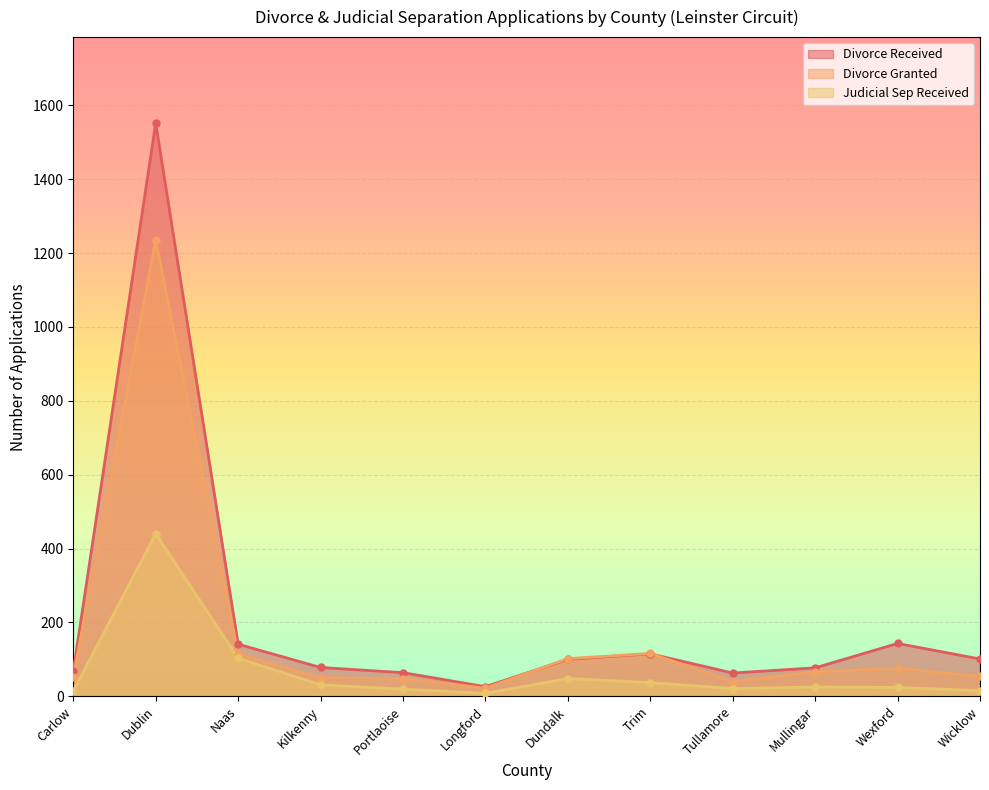

How many lines are shown in the chart?

3